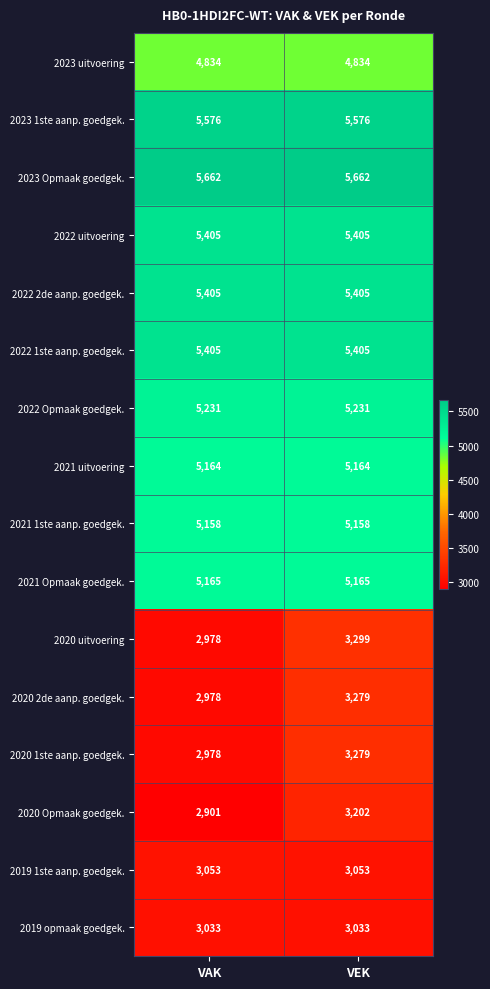

Read the 2020 Opmaak goedgek. value at VEK, to the nearest 50.

3200